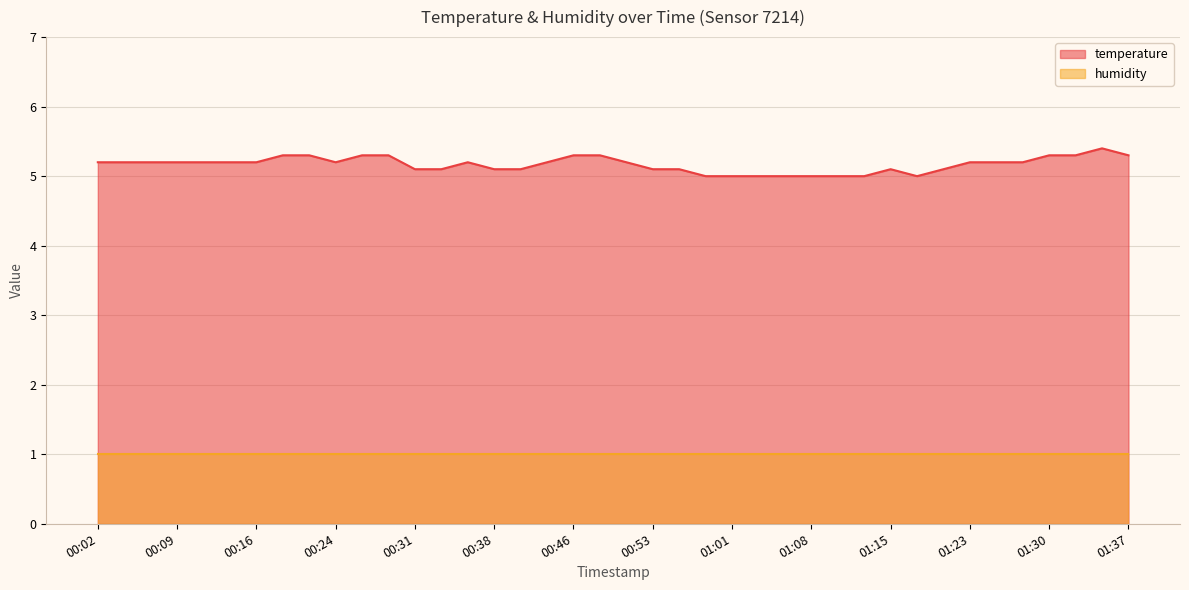

True or false: the data has more than 1 interior local peaks.

True